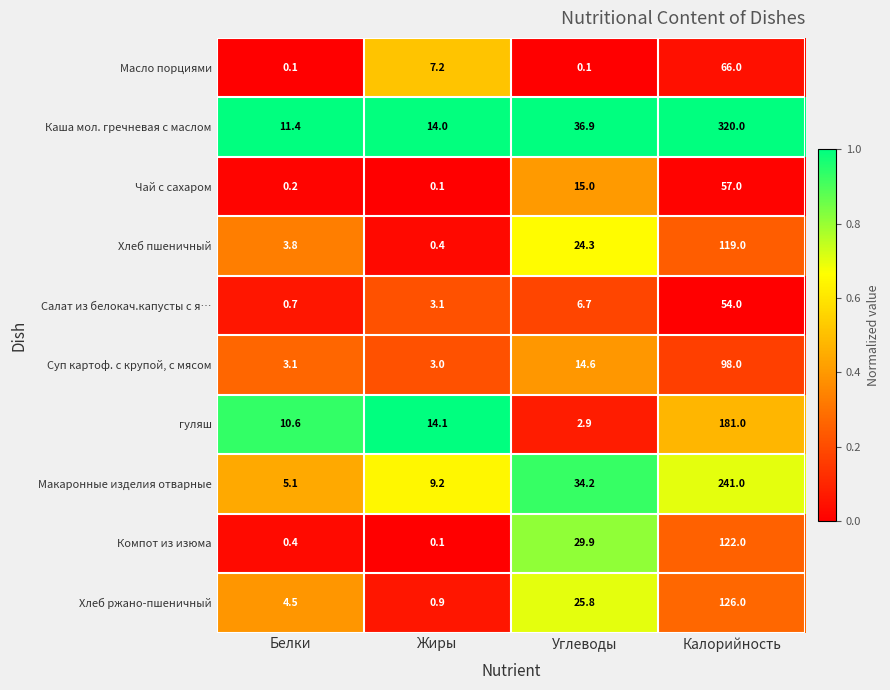

The Компот из изюма series shows 29.9 at Углеводы. True or false?

True